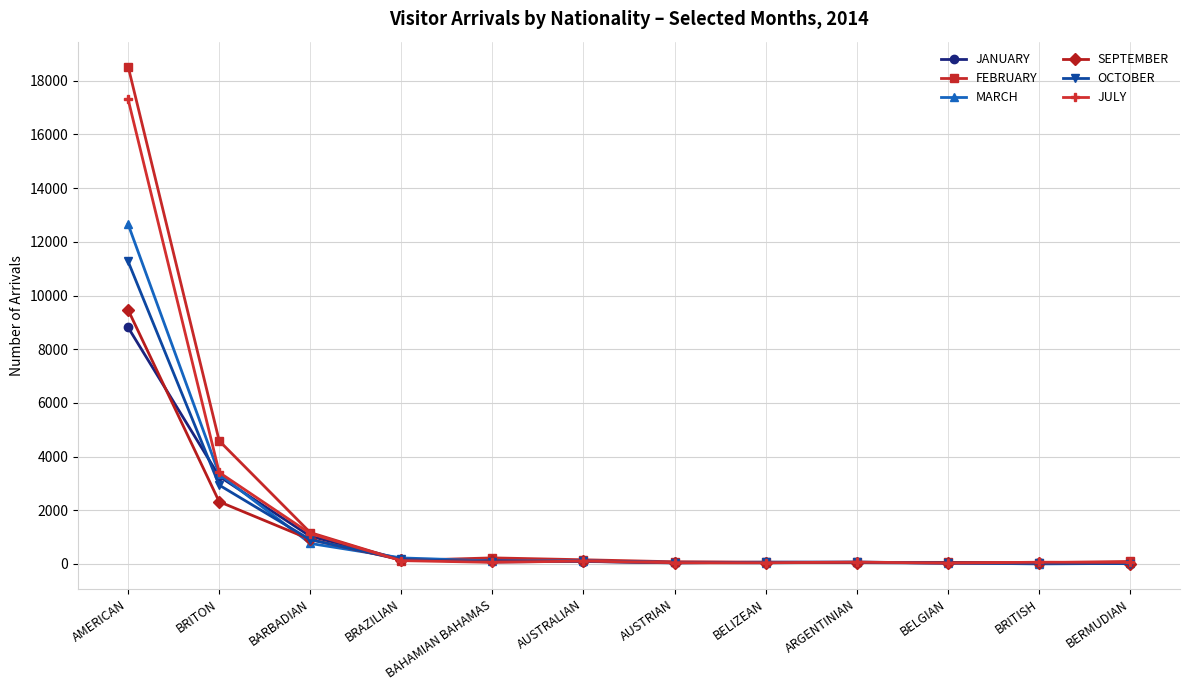

Where do FEBRUARY and OCTOBER first cross each other?

BARBADIAN and BRAZILIAN